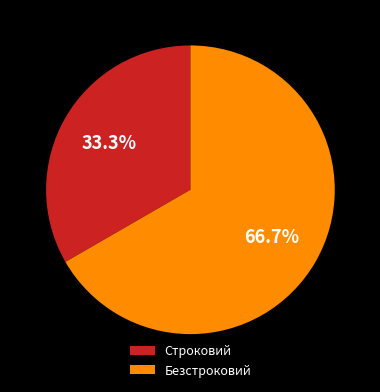

Combined, do Строковий and Безстроковий account for over 50%?

Yes